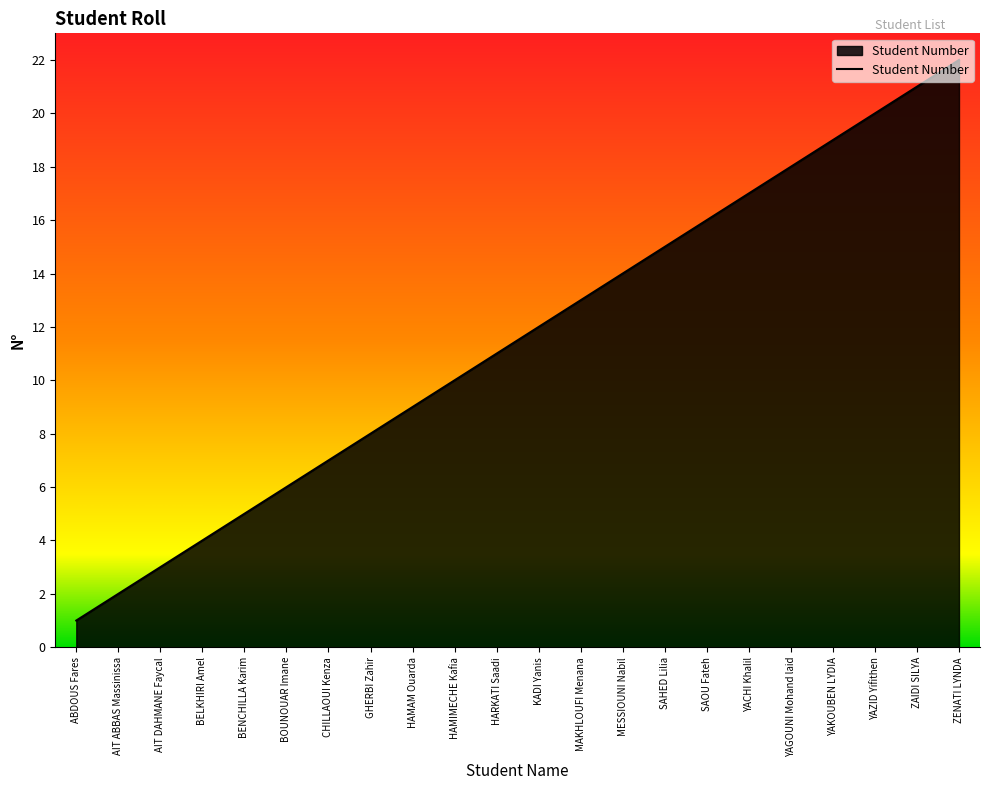

How many lines are shown in the chart?

1